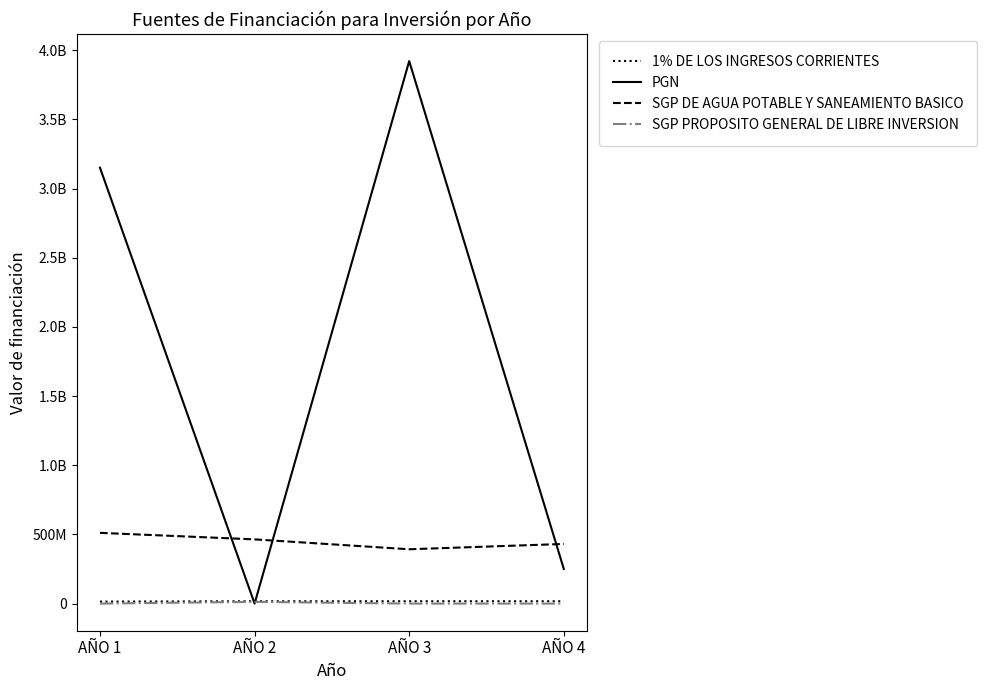

Does the chart display data point markers on the line(s)?

No